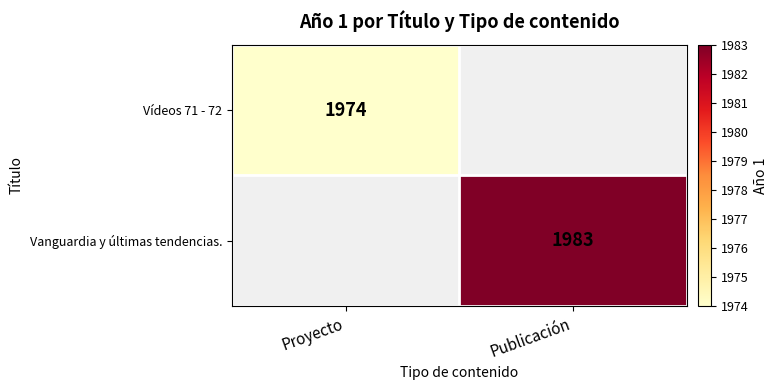

The value of Vanguardia y últimas tendencias. at Publicación is 757. True or false?

False